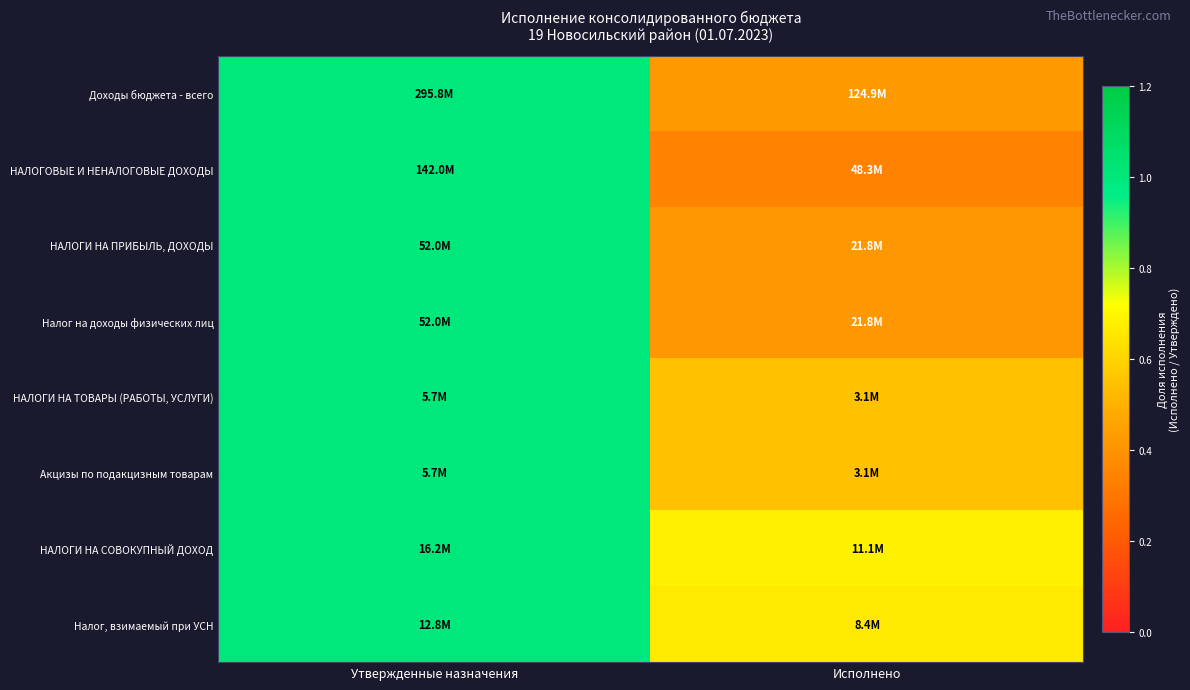

At how many categories does at least one series exceed 0?

2